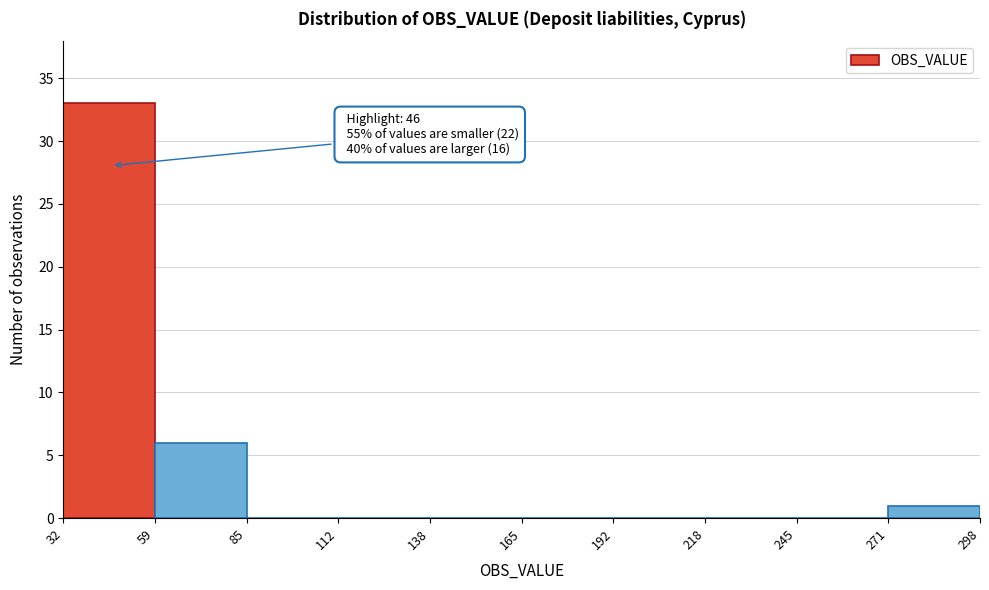

Over which range of the x-axis is the bar tallest?

32 to 59